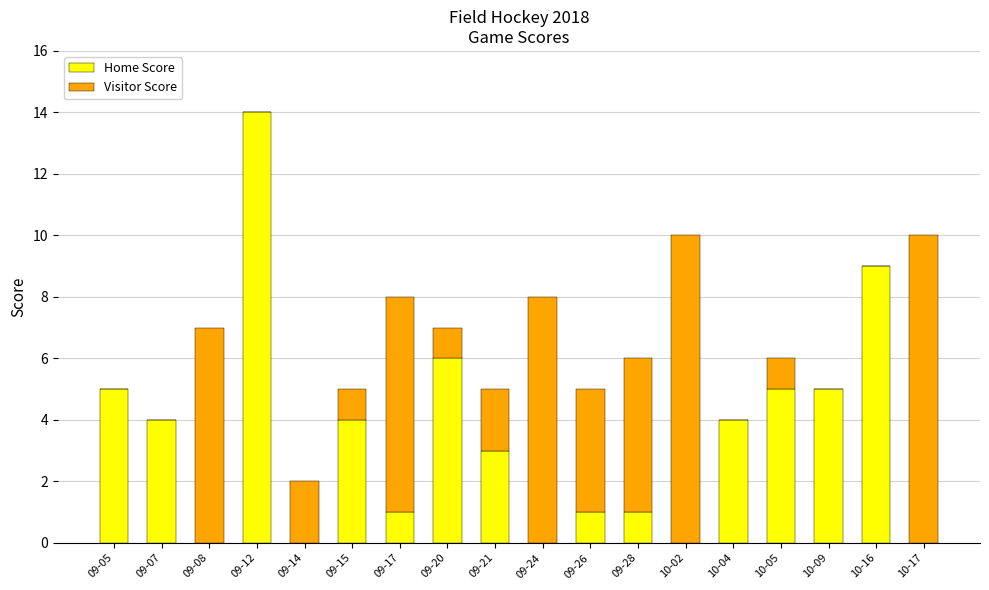

What is the sum of all Home Score values?

62